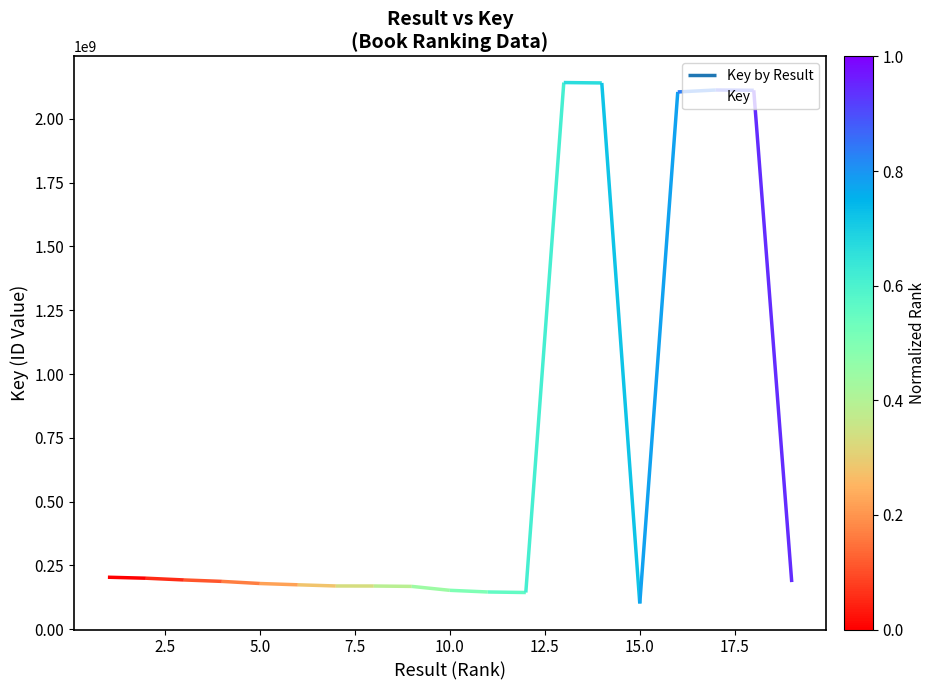

What is the maximum value shown in the chart?

2142393242